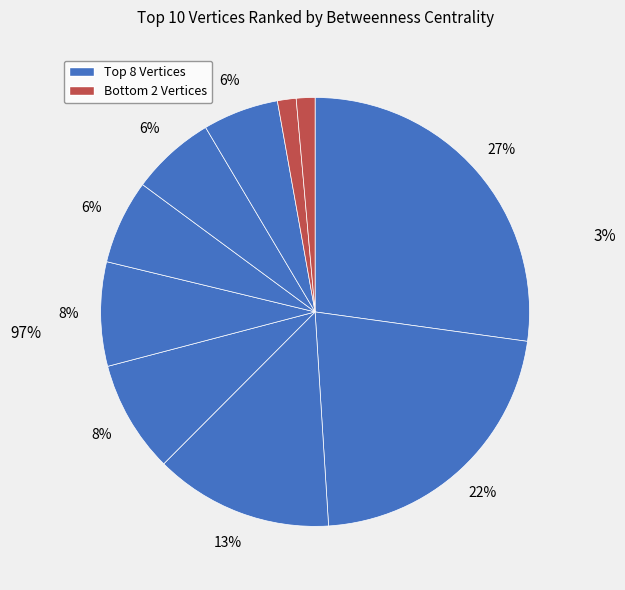

Count the number of slices in the pie.

10